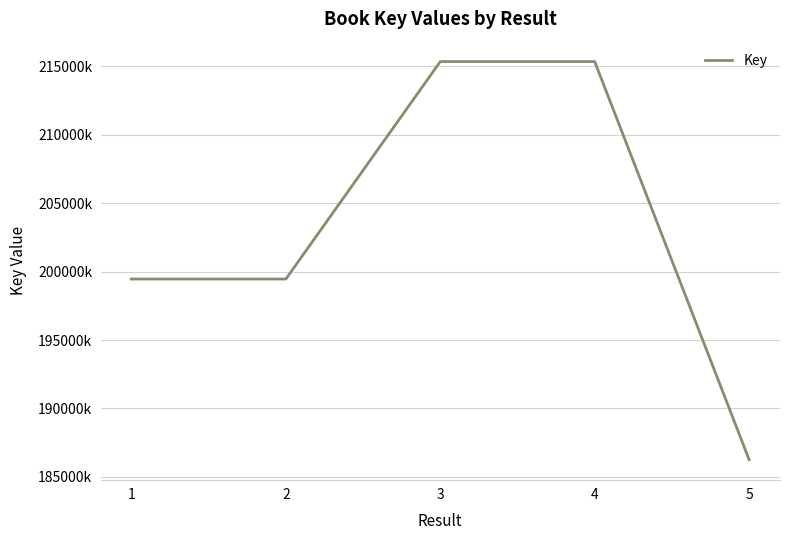

What is the value of the 5th point from the left?

186262806